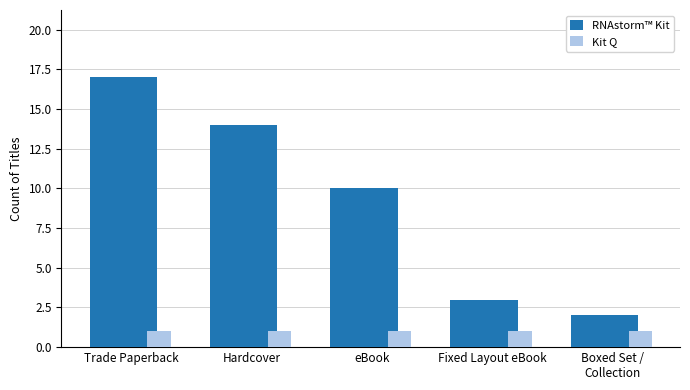

Which category has the lowest value in the RNAstorm™ Kit series?

Boxed Set /
Collection